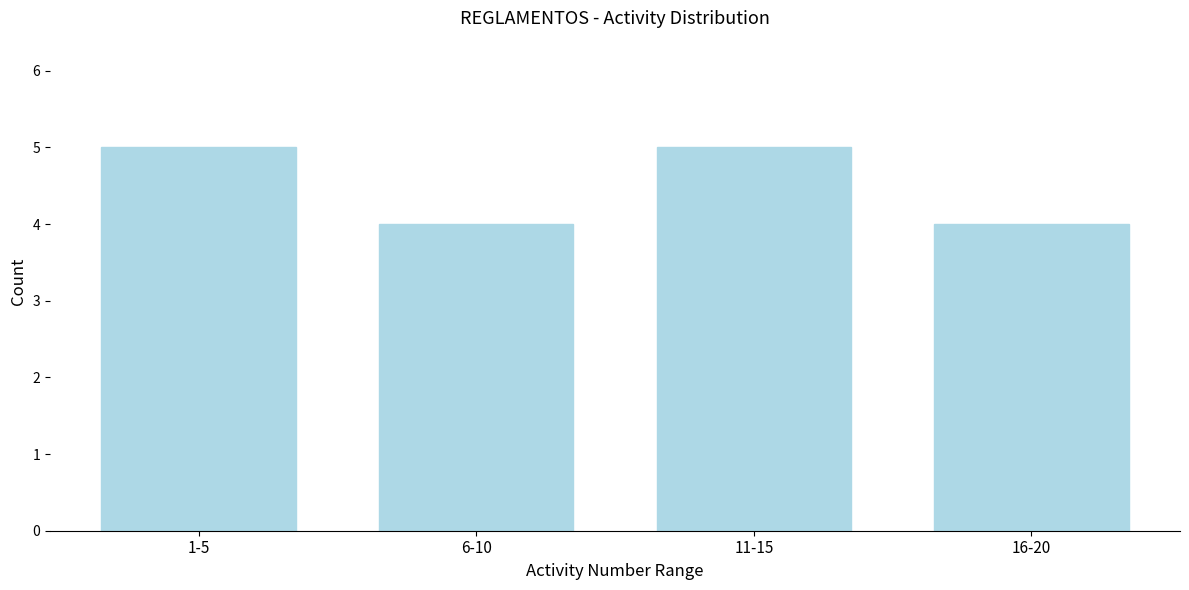

Reading right to left, transcribe all the data shown in this chart.

4	5	4	5